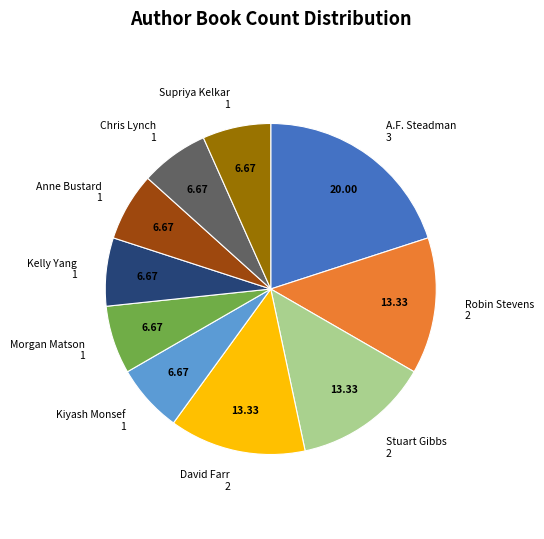

Approximately how many times larger is the value at Anne Bustard compared to Supriya Kelkar?

1.0